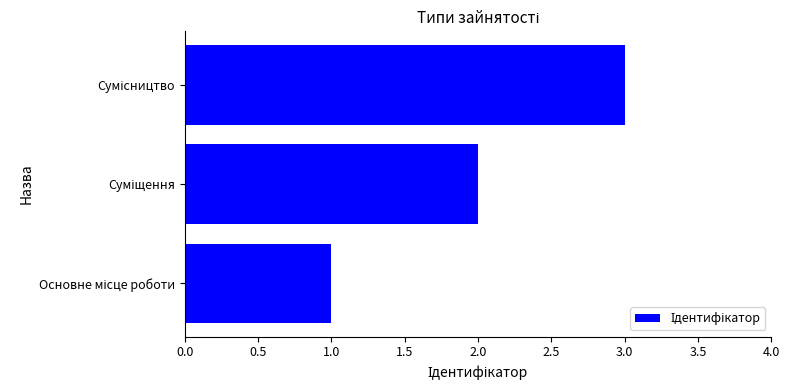

How many values are between 1 and 3?

3